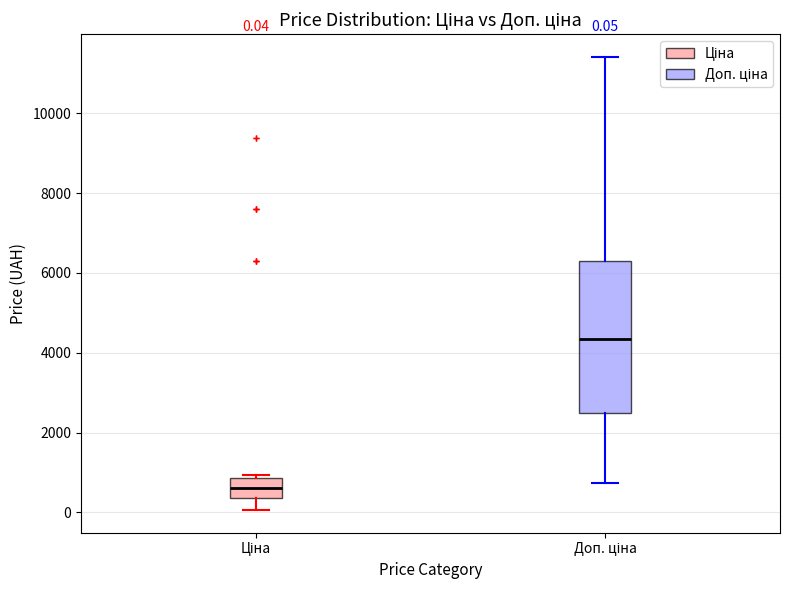

Comparing the boxes themselves (not the whiskers), which one is the tallest?

Доп. ціна